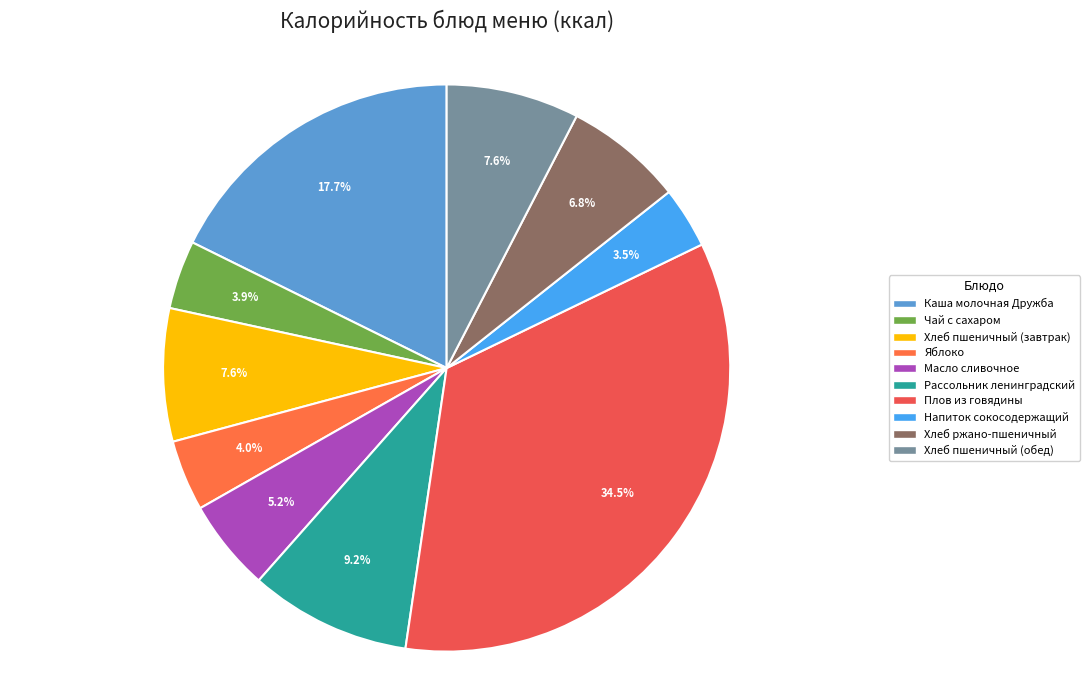

Which has a higher value, Каша молочная Дружба or Хлеб ржано-пшеничный?

Каша молочная Дружба